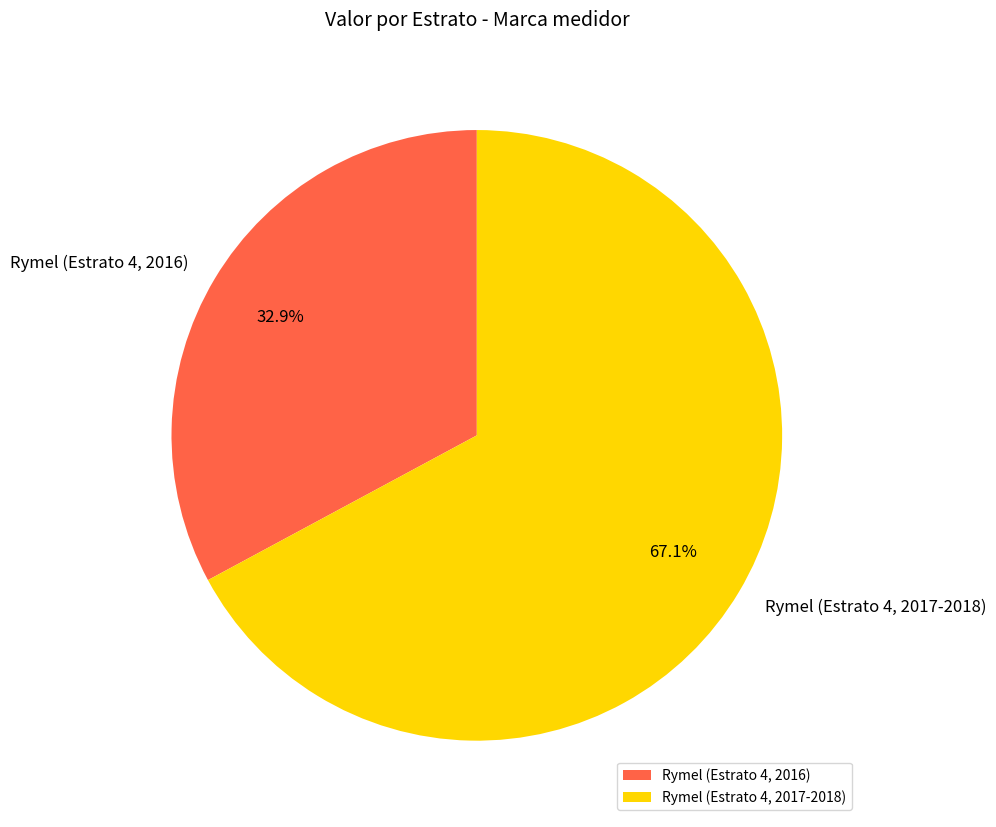

Is there any slice that represents more than half of the pie?

Yes